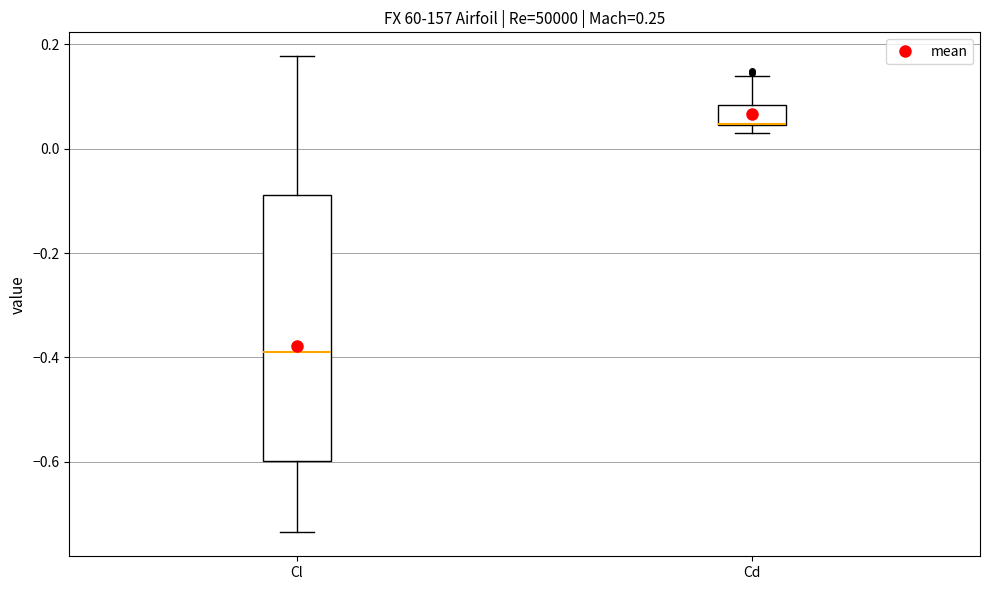

Reading left to right, transcribe this box plot: for each box, give where its median line is, the range the box spans, and where its two whiskers end, as read against the y-axis. The values are not printed on the chart, so give them approximately, as read against the axis.

Cl: median -0.40, box -0.60 to -0.08, whiskers -0.74 to 0.18
Cd: median 0.04 (drawn on the box's lower edge), box 0.04 to 0.08, whiskers 0.04 (just below the box's lower edge) to 0.14